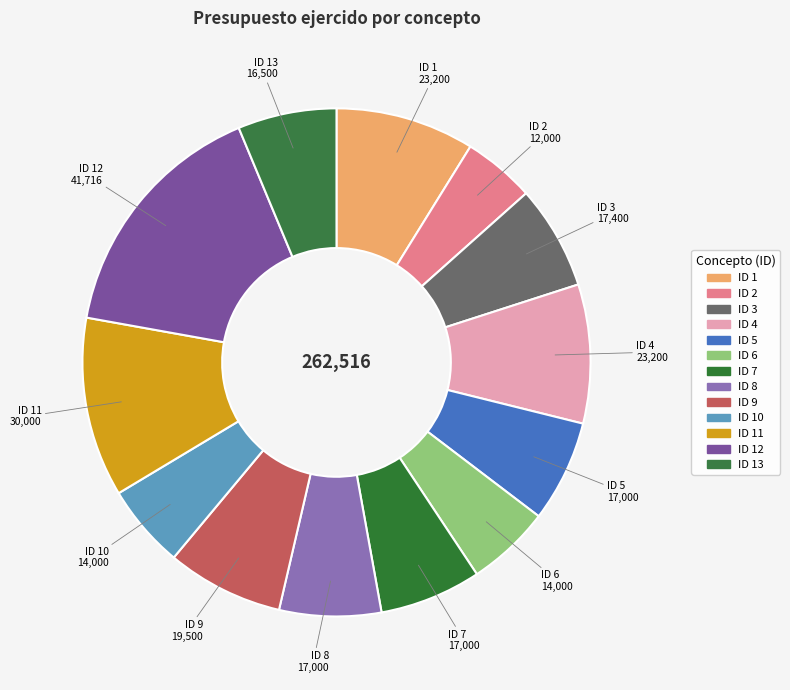

Is there a majority slice in this chart?

No